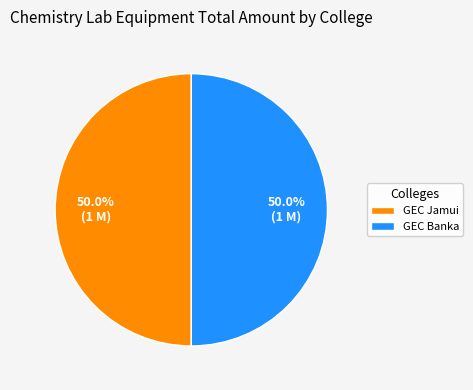

How many segments does this pie chart have?

2